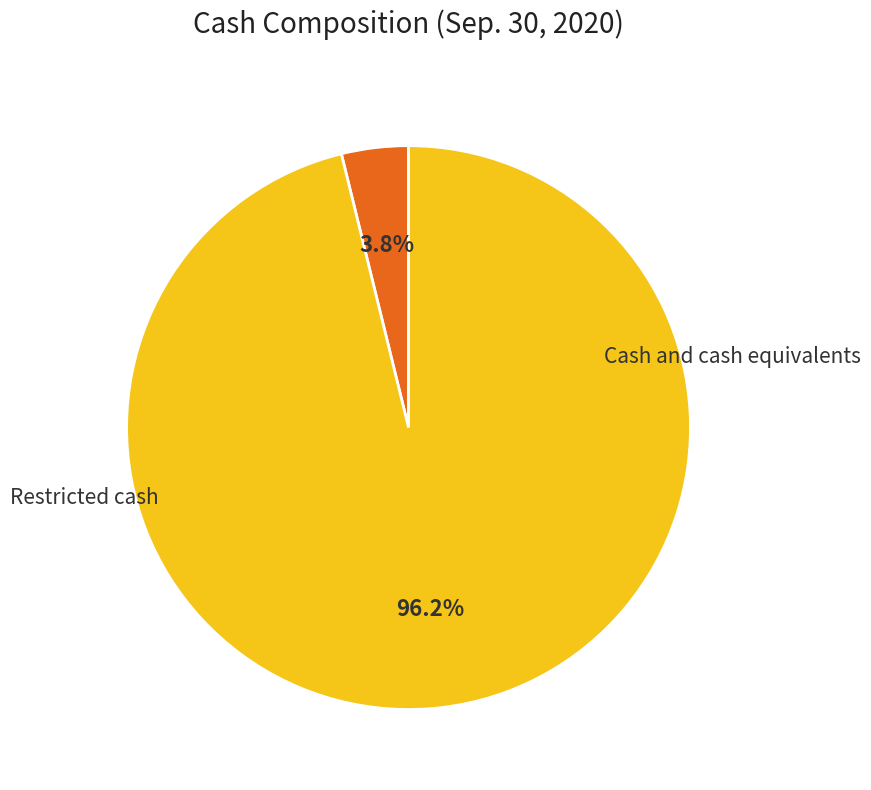

To the nearest percent, what is the difference between the largest and smallest slice percentages?

92%